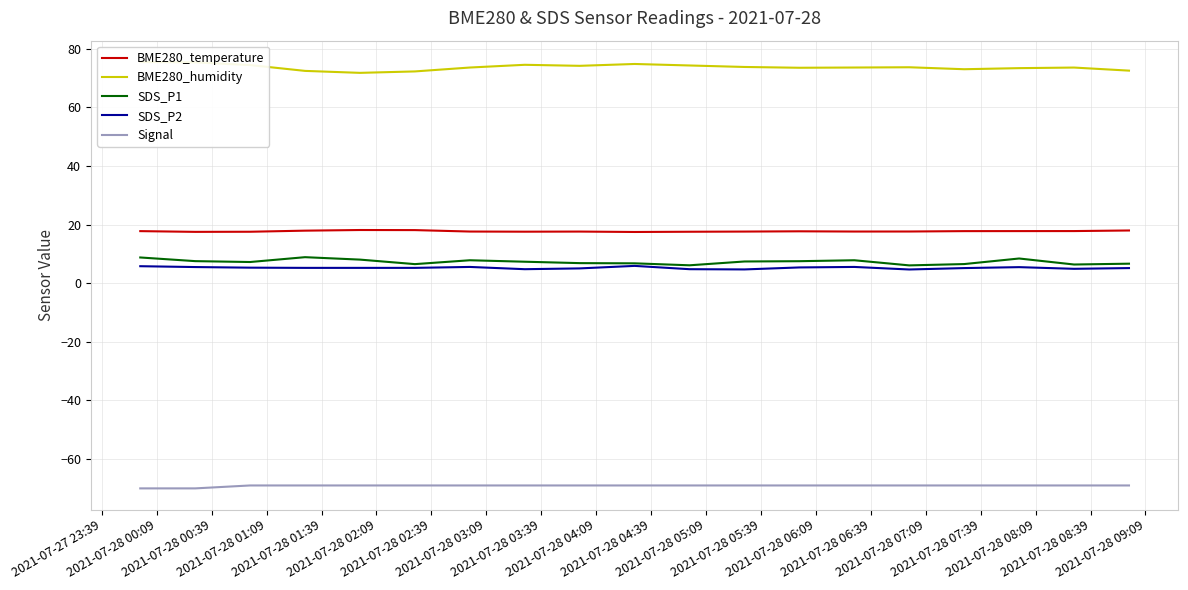

True or false: Signal and SDS_P2 intersect in this chart.

False